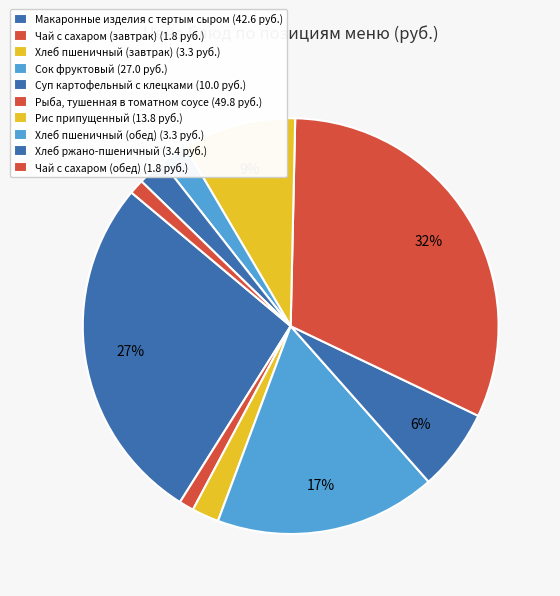

What is the total percentage of Суп картофельный с клецками and Рис припущенный?

15.2%